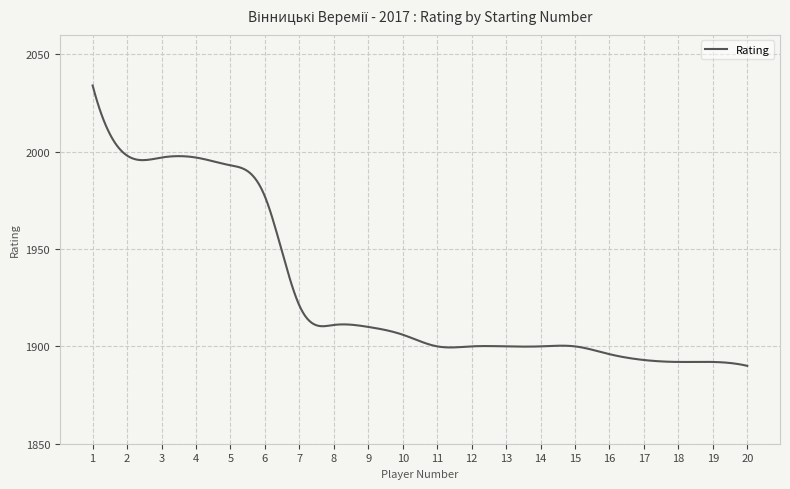

Does the chart have visible grid lines?

Yes